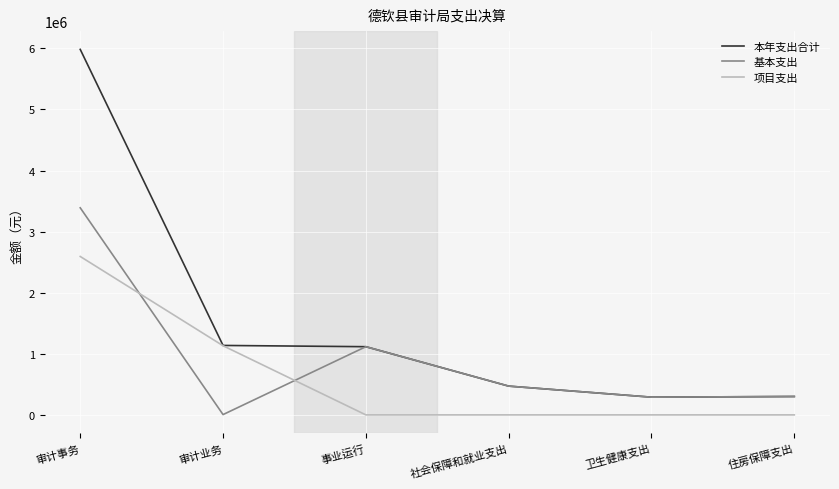

At which category is the sum across all series the highest?

审计事务